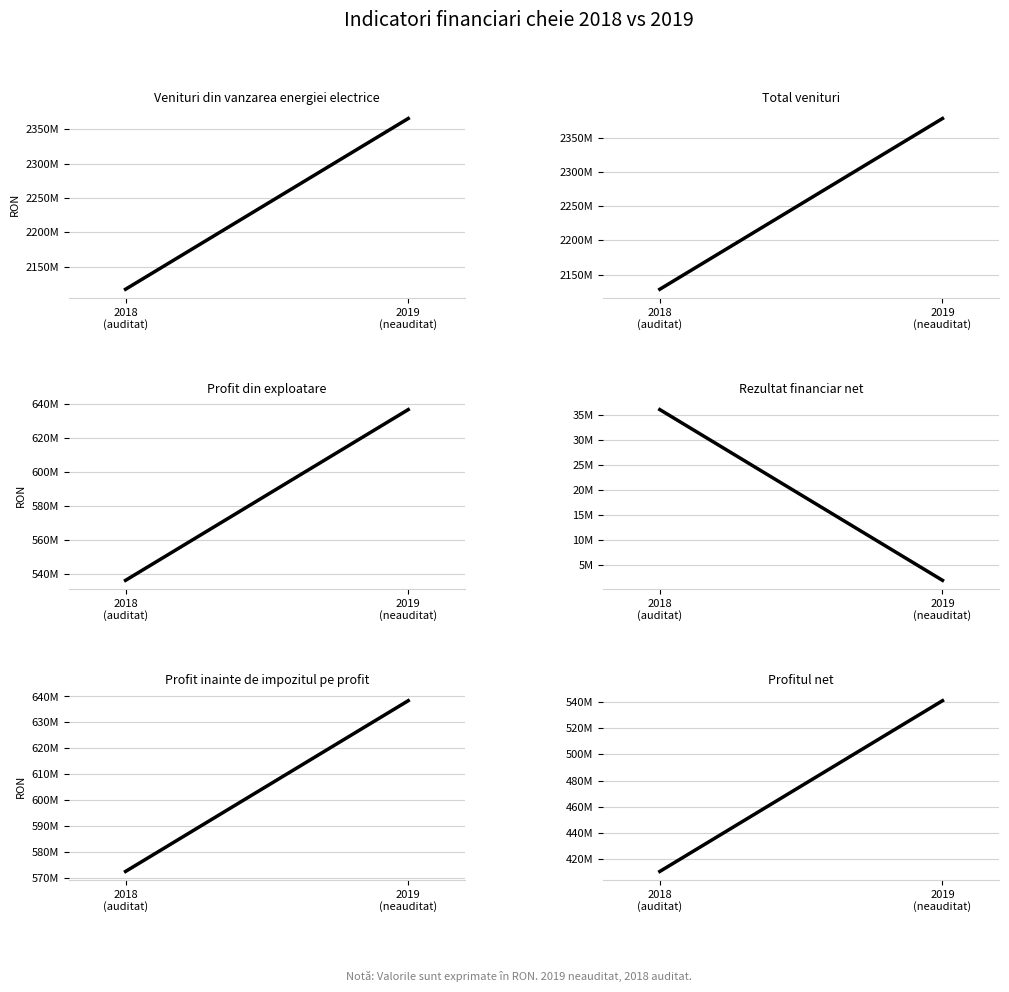

What position from the right is 2019
(neauditat)?

1